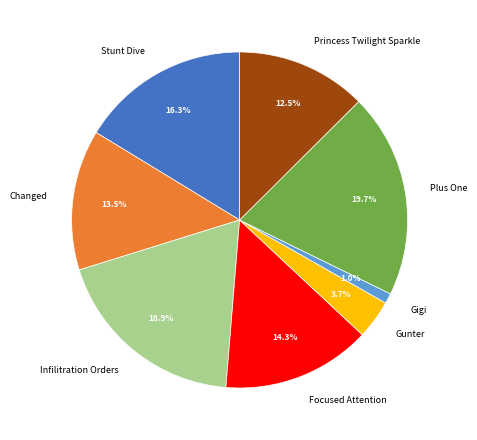

To the nearest percent, what is the average slice percentage?

12%